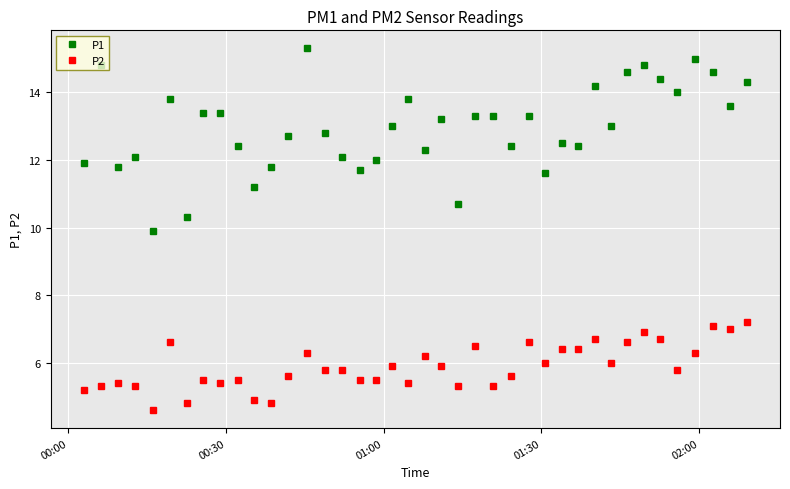

Reading left to right, what are all the values shown in this chart?

P1: 11.9	14.8	11.8	12.1	9.9	13.8	10.3	13.4	13.4	12.4	11.2	11.8	12.7	15.3	12.8	12.1	11.7	12.0	13.0	13.8	12.3	13.2	10.7	13.3	13.3	12.4	13.3	11.6	12.5	12.4	14.2	13.0	14.6	14.8	14.4	14.0	15.0	14.6	13.6	14.3
P2: 5.2	5.3	5.4	5.3	4.6	6.6	4.8	5.5	5.4	5.5	4.9	4.8	5.6	6.3	5.8	5.8	5.5	5.5	5.9	5.4	6.2	5.9	5.3	6.5	5.3	5.6	6.6	6.0	6.4	6.4	6.7	6.0	6.6	6.9	6.7	5.8	6.3	7.1	7.0	7.2